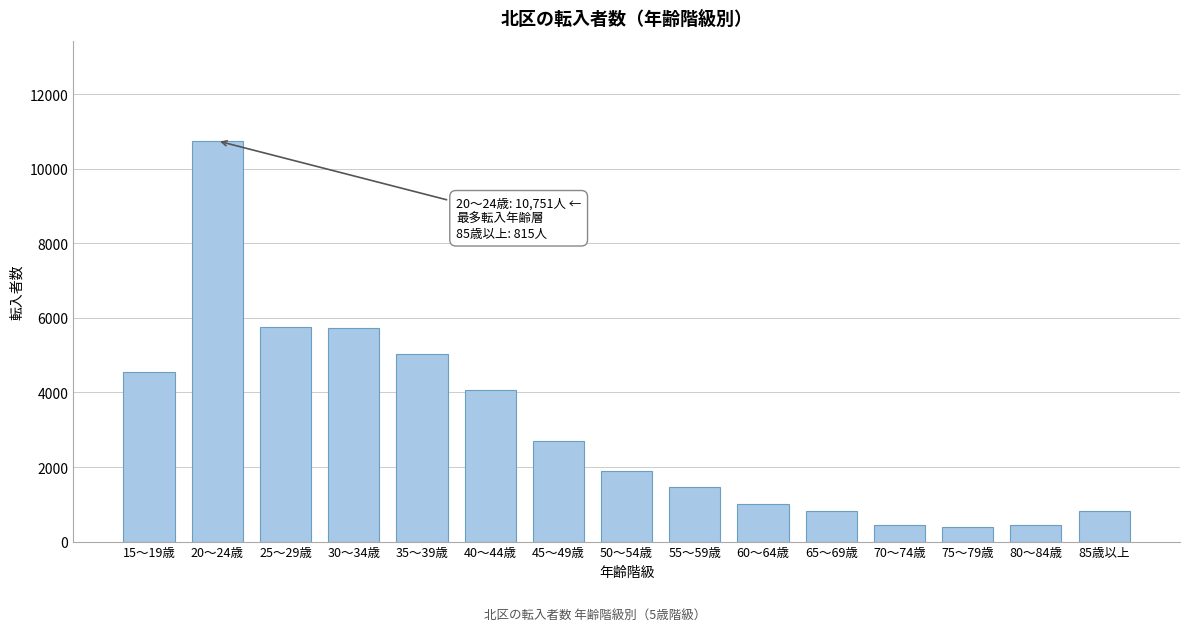

The value at 85歳以上 is 815. True or false?

True